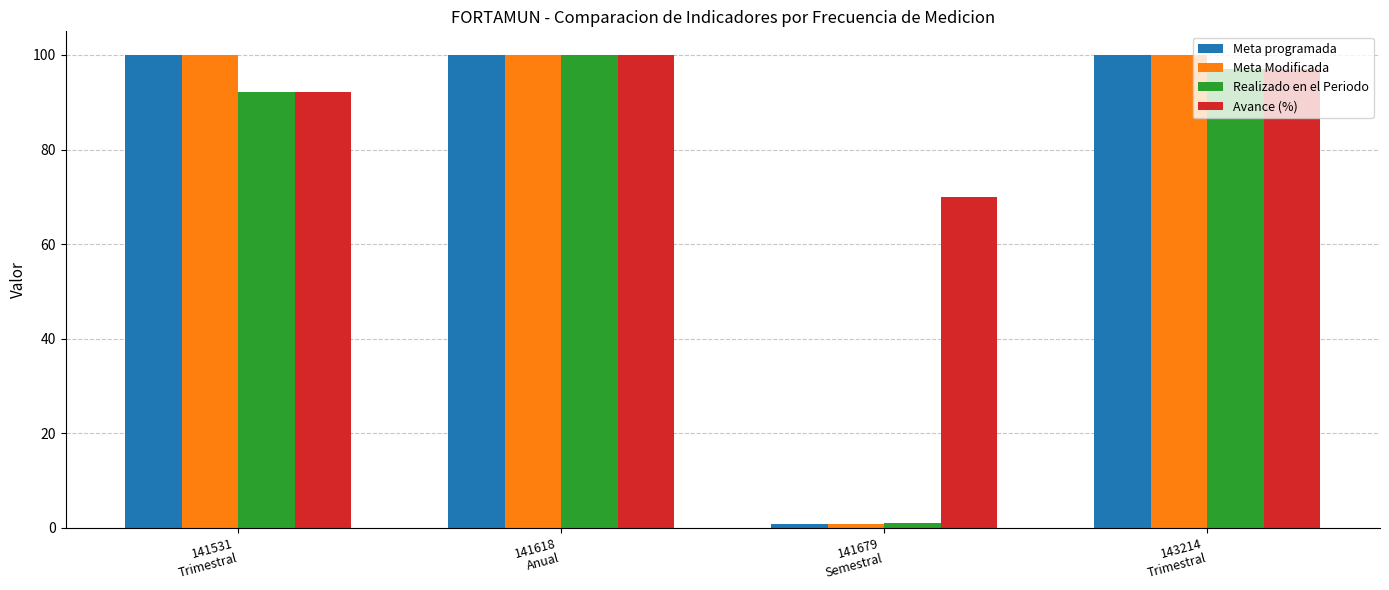

How many categories are shown in the chart?

4